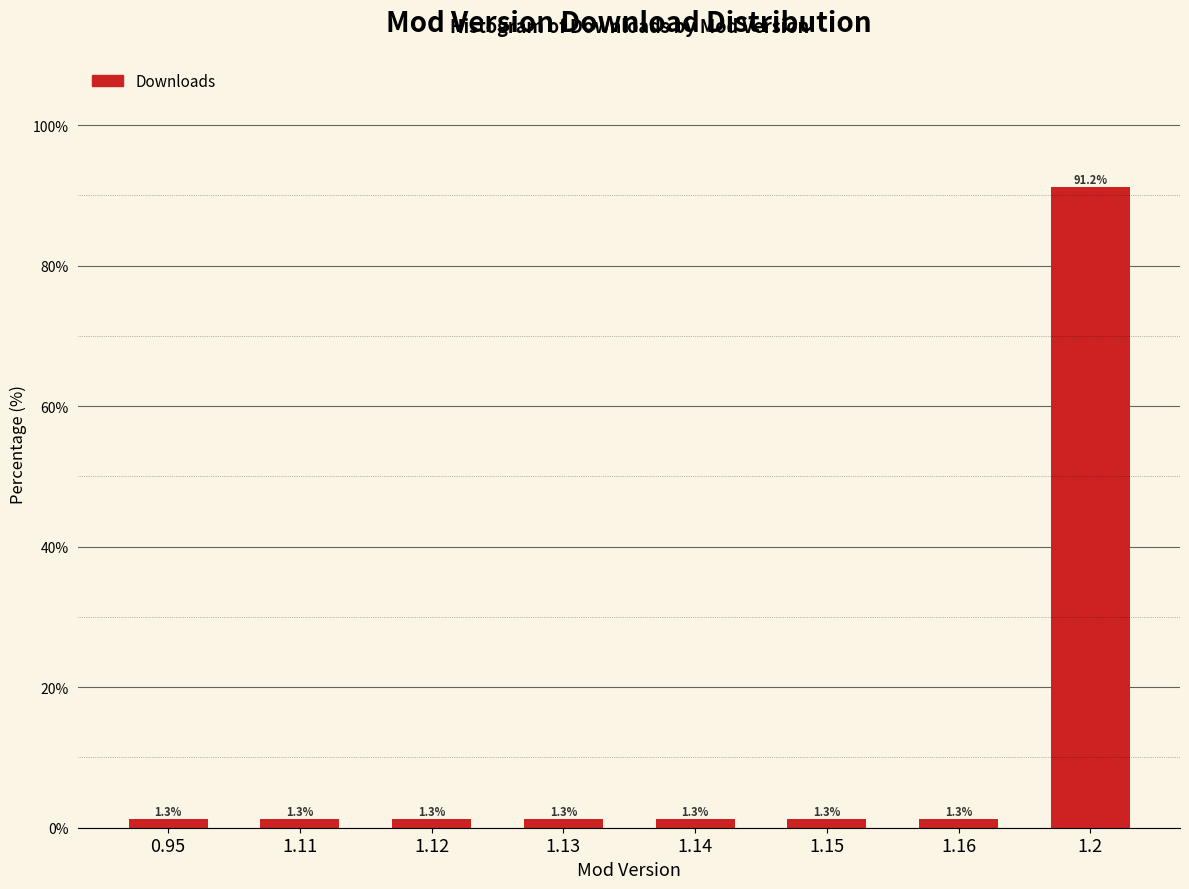

Reading left to right, extract all data points from this chart.

1.3	1.3	1.3	1.3	1.3	1.3	1.3	91.2